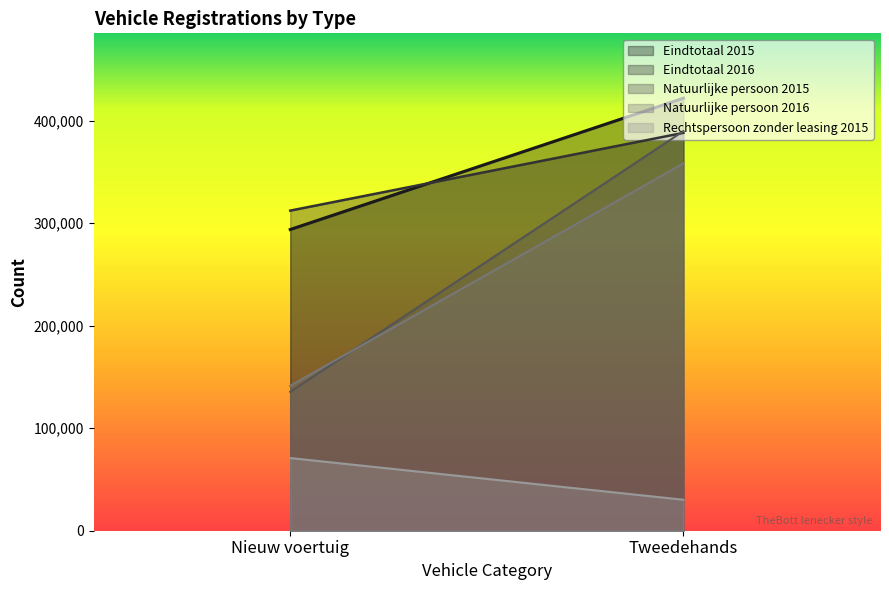

Which series has the widest spread of values?

Natuurlijke persoon 2015